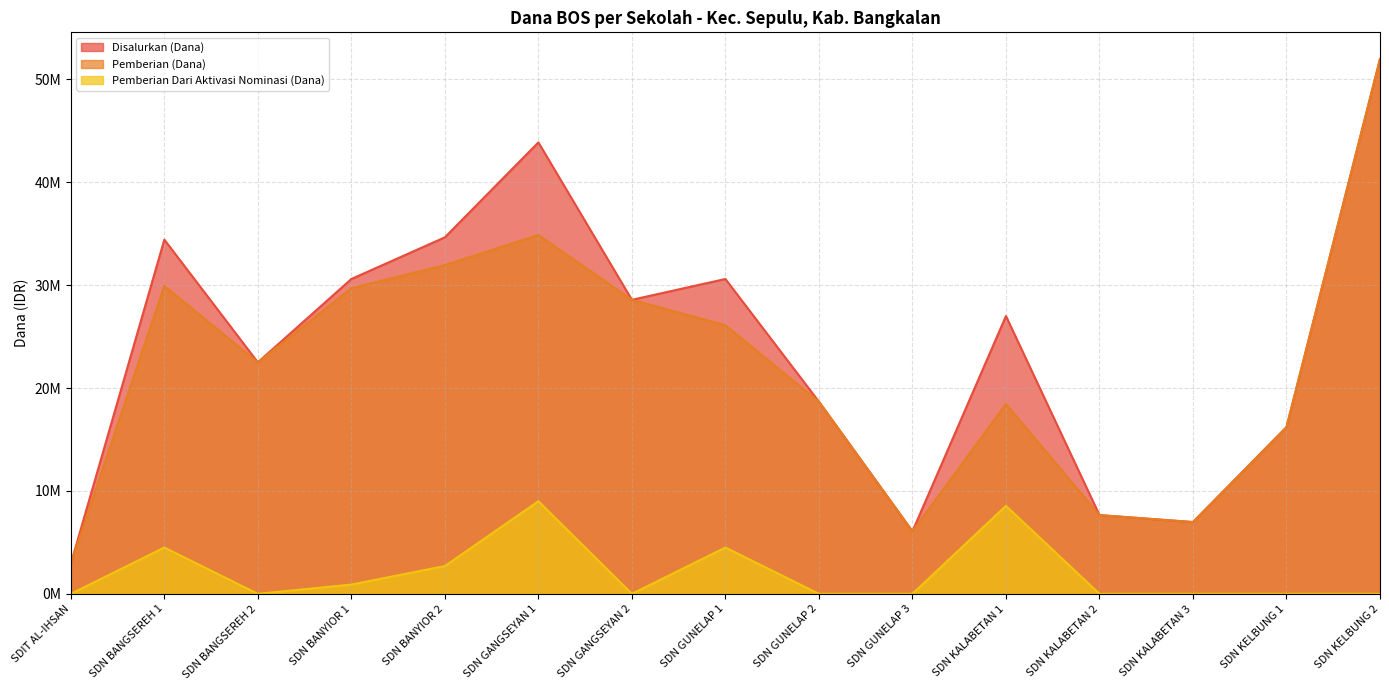

Reading left to right, what are all the values shown in this chart?

Disalurkan (Dana): SDIT AL-IHSAN=2925000	SDN BANGSEREH 1=34425000	SDN BANGSEREH 2=22500000	SDN BANYIOR 1=30600000	SDN BANYIOR 2=34650000	SDN GANGSEYAN 1=43875000	SDN GANGSEYAN 2=28575000	SDN GUNELAP 1=30600000	SDN GUNELAP 2=18675000	SDN GUNELAP 3=6075000	SDN KALABETAN 1=27000000	SDN KALABETAN 2=7650000	SDN KALABETAN 3=6975000	SDN KELBUNG 1=16200000	SDN KELBUNG 2=51975000
Pemberian (Dana): SDIT AL-IHSAN=2925000	SDN BANGSEREH 1=29925000	SDN BANGSEREH 2=22500000	SDN BANYIOR 1=29700000	SDN BANYIOR 2=31950000	SDN GANGSEYAN 1=34875000	SDN GANGSEYAN 2=28575000	SDN GUNELAP 1=26100000	SDN GUNELAP 2=18675000	SDN GUNELAP 3=6075000	SDN KALABETAN 1=18450000	SDN KALABETAN 2=7650000	SDN KALABETAN 3=6975000	SDN KELBUNG 1=16200000	SDN KELBUNG 2=51975000
Pemberian Dari Aktivasi Nominasi (Dana): SDIT AL-IHSAN=0	SDN BANGSEREH 1=4500000	SDN BANGSEREH 2=0	SDN BANYIOR 1=900000	SDN BANYIOR 2=2700000	SDN GANGSEYAN 1=9000000	SDN GANGSEYAN 2=0	SDN GUNELAP 1=4500000	SDN GUNELAP 2=0	SDN GUNELAP 3=0	SDN KALABETAN 1=8550000	SDN KALABETAN 2=0	SDN KALABETAN 3=0	SDN KELBUNG 1=0	SDN KELBUNG 2=0